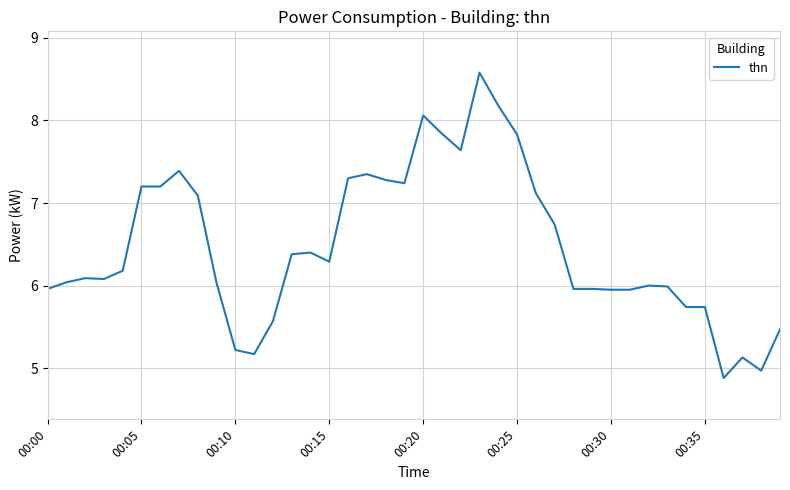

What is the greatest value displayed?

8.6